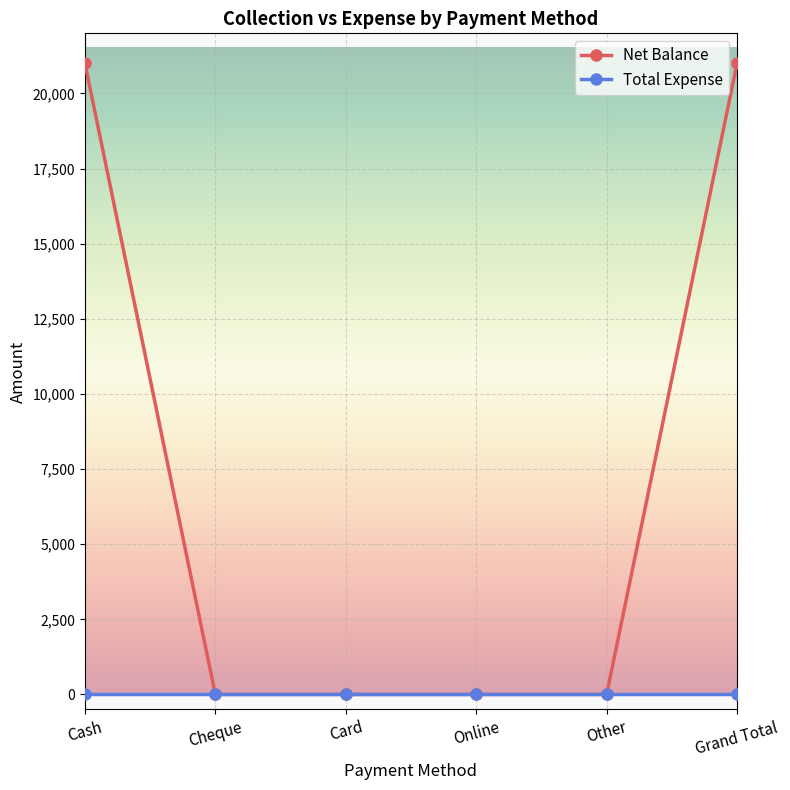

What is the label of the 5th point from the right?

Cheque